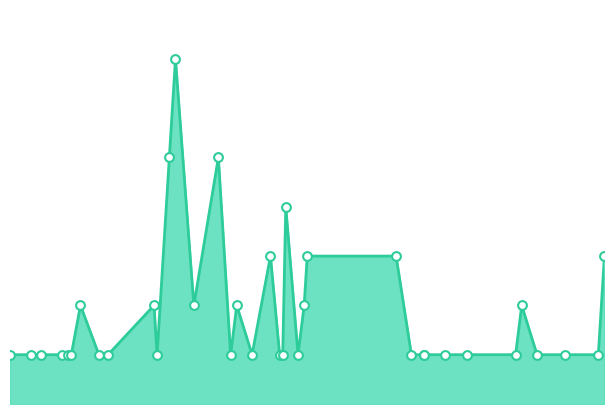

What is the ratio of the value at 2021-12-17 to the value at 2021-12-09?

3.0